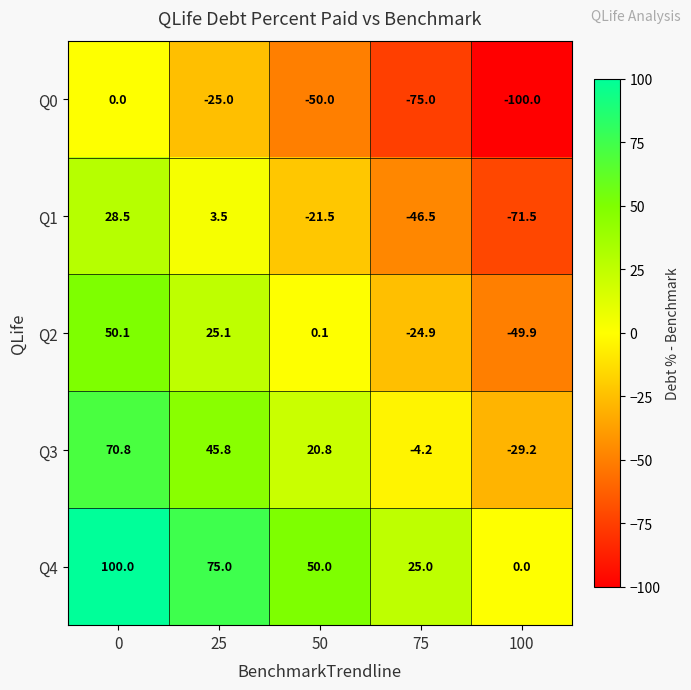

What is the difference between the maximum and minimum values in the Q3 series?

100.0